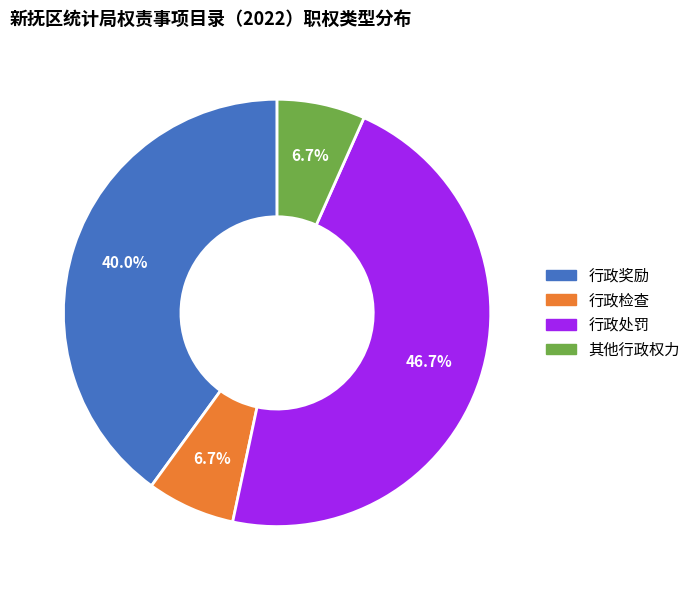

How many slices are in this pie chart?

4